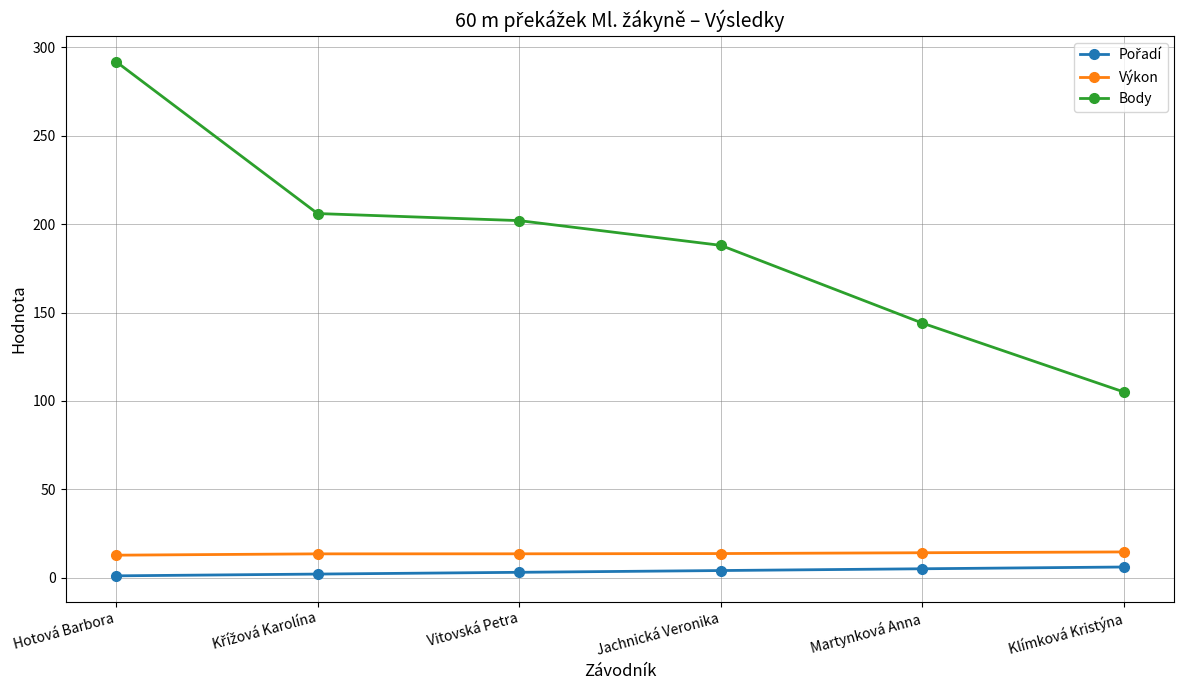

True or false: Body has more than 2 interior local peaks.

False